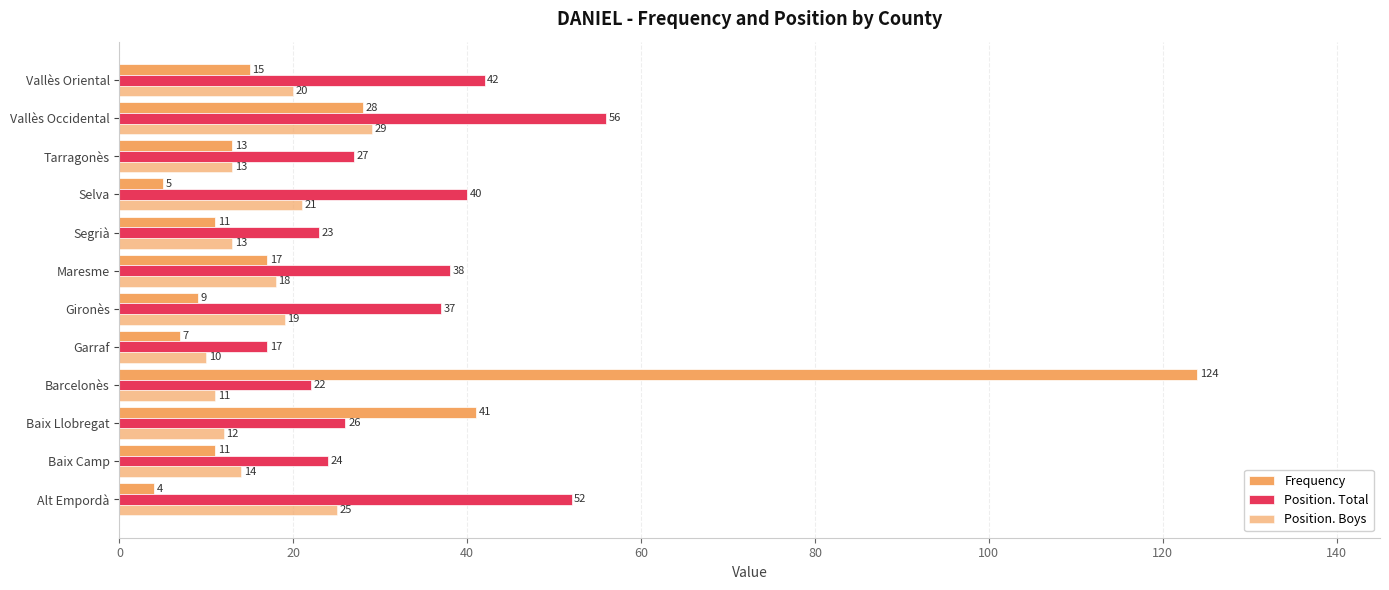

How many data points in Position. Total are less than 37?

6